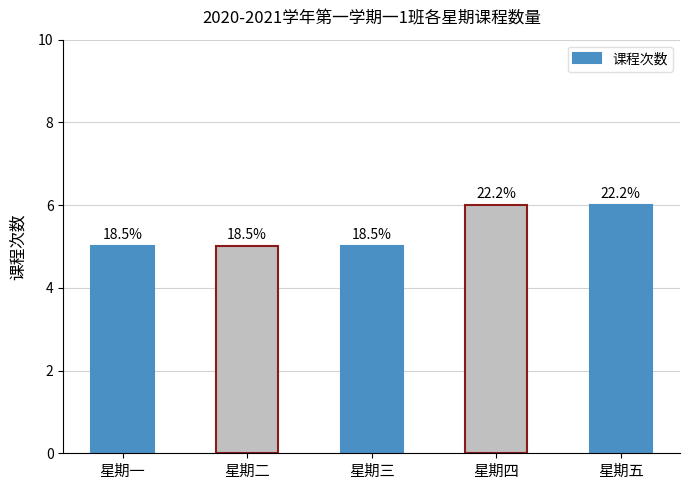

Reading left to right, transcribe all the data shown in this chart.

5	5	5	6	6